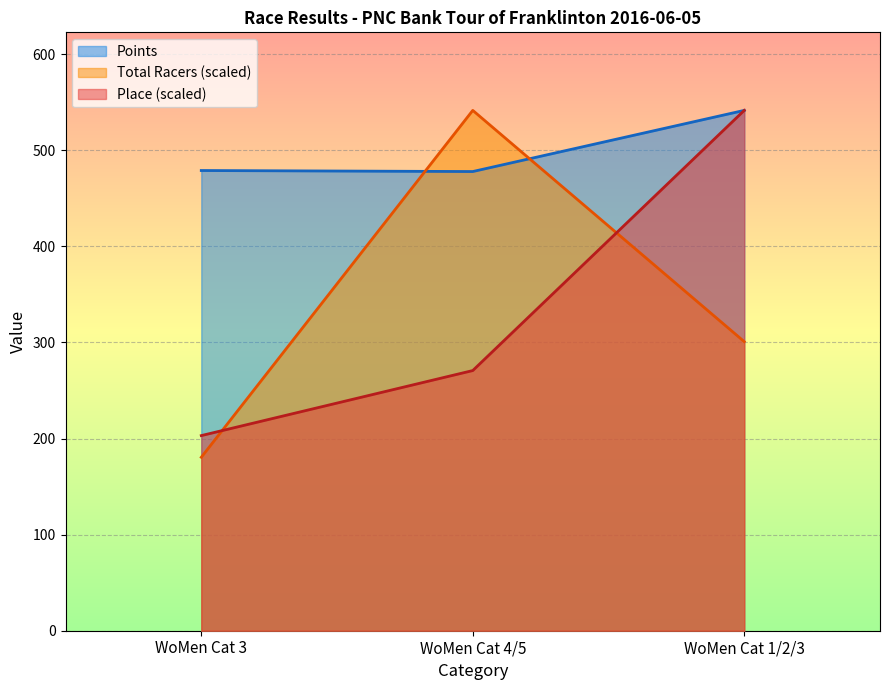

Does the chart display data point markers on the line(s)?

No